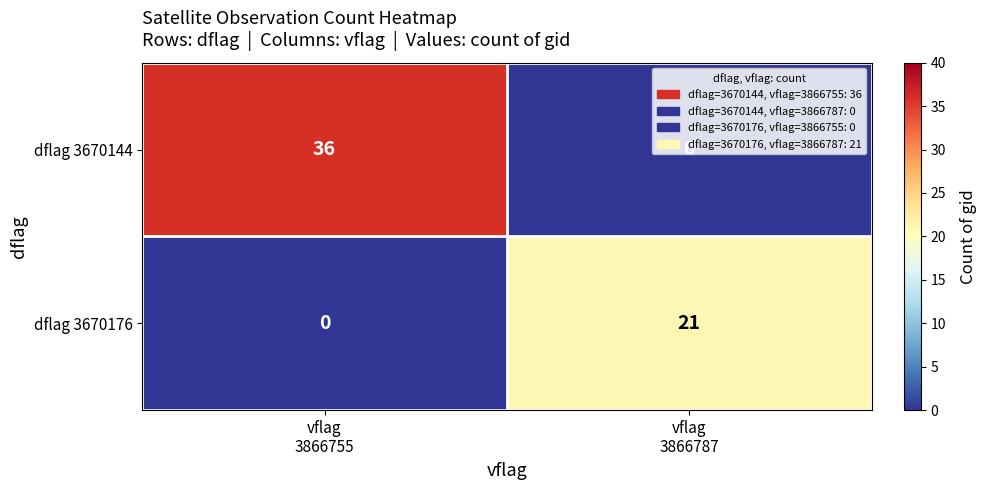

At how many categories does at least one series exceed 27?

1